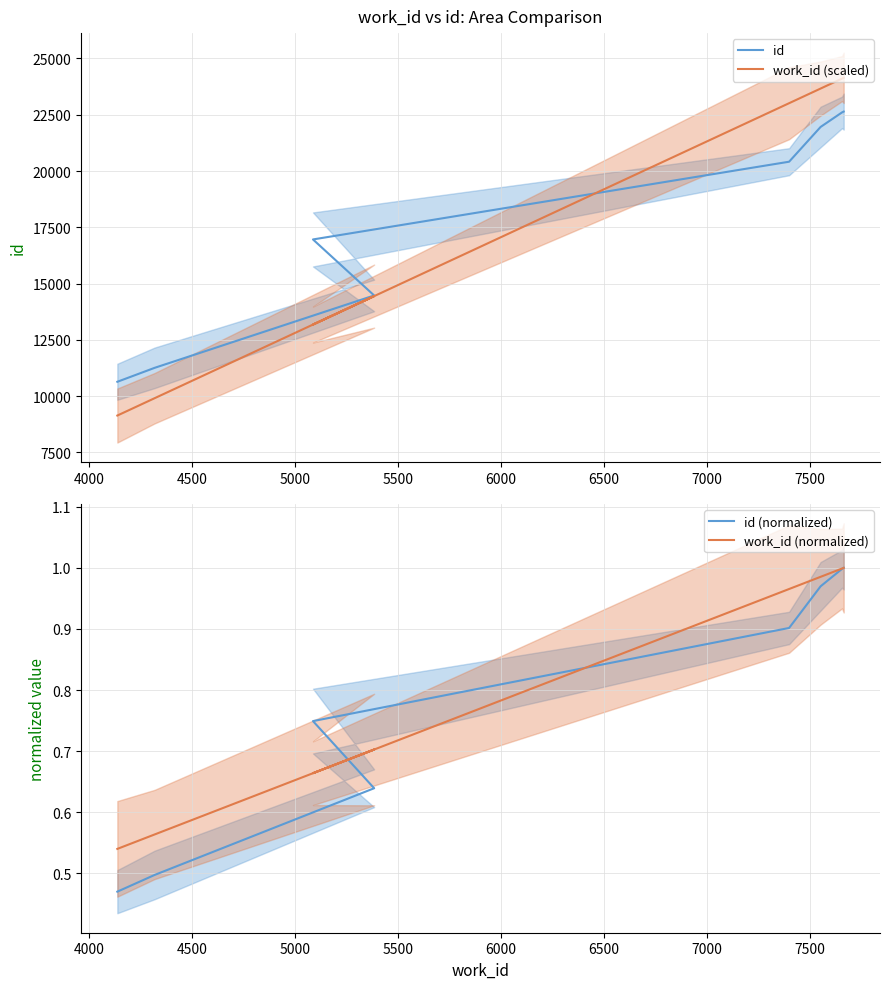

What are all the series names shown in the legend?

id, work_id (scaled), id (normalized), work_id (normalized)